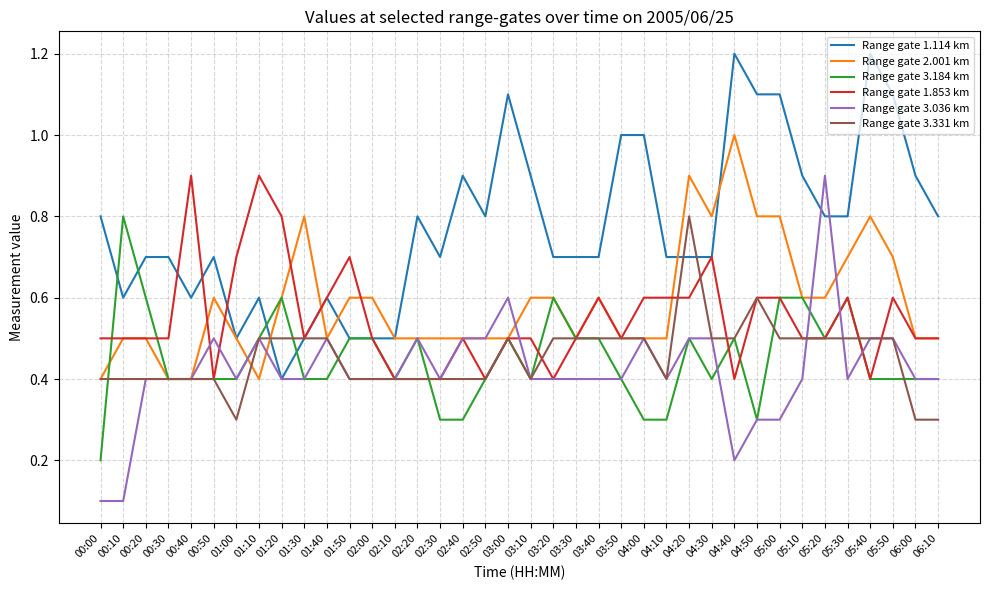

The value of Range gate 3.331 km at 02:30 is 0.4. True or false?

True